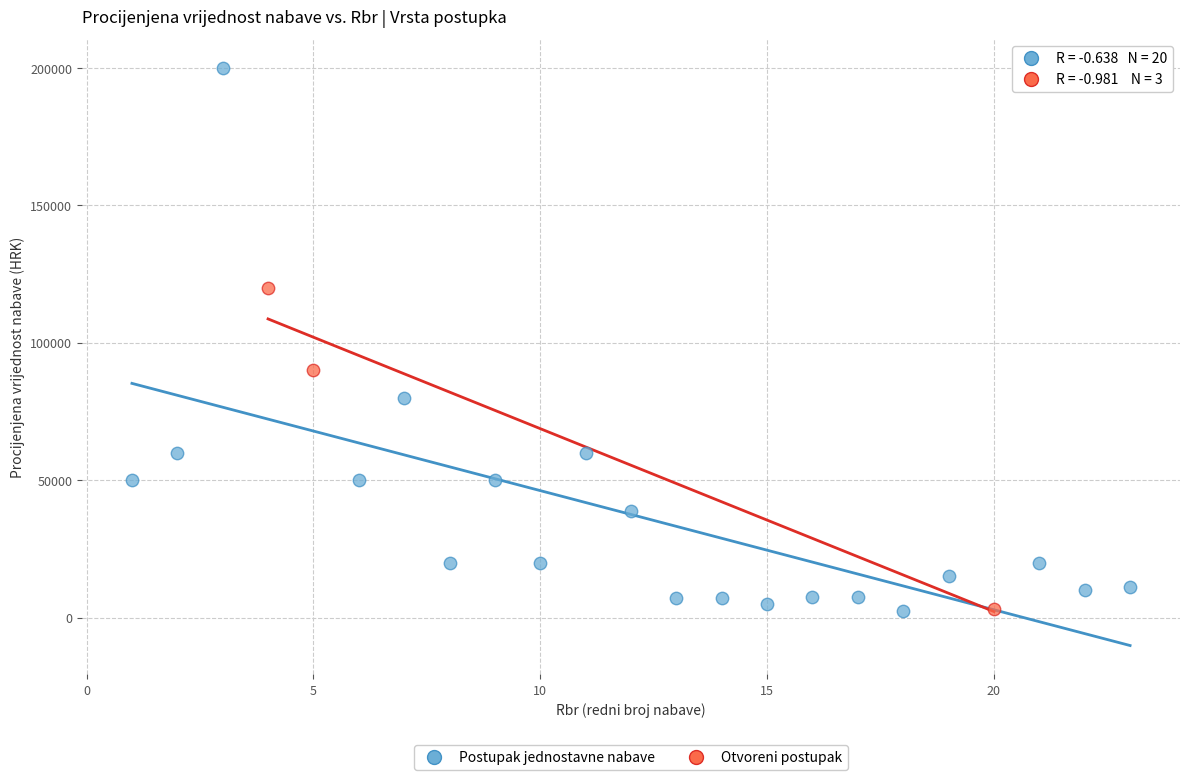

Which series contains the highest Y value?

Postupak jednostavne nabave